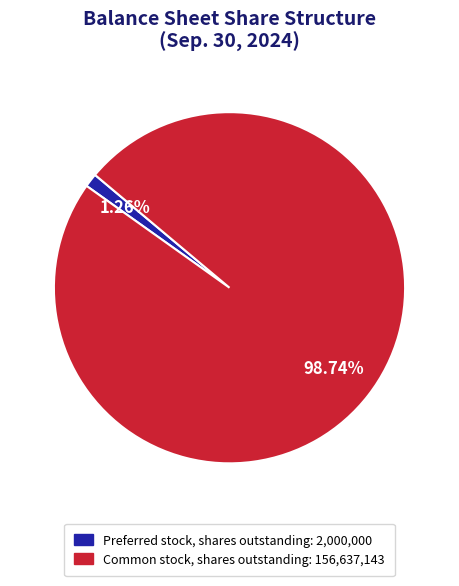

To the nearest percent, what portion does Preferred stock, shares outstanding represent?

1%